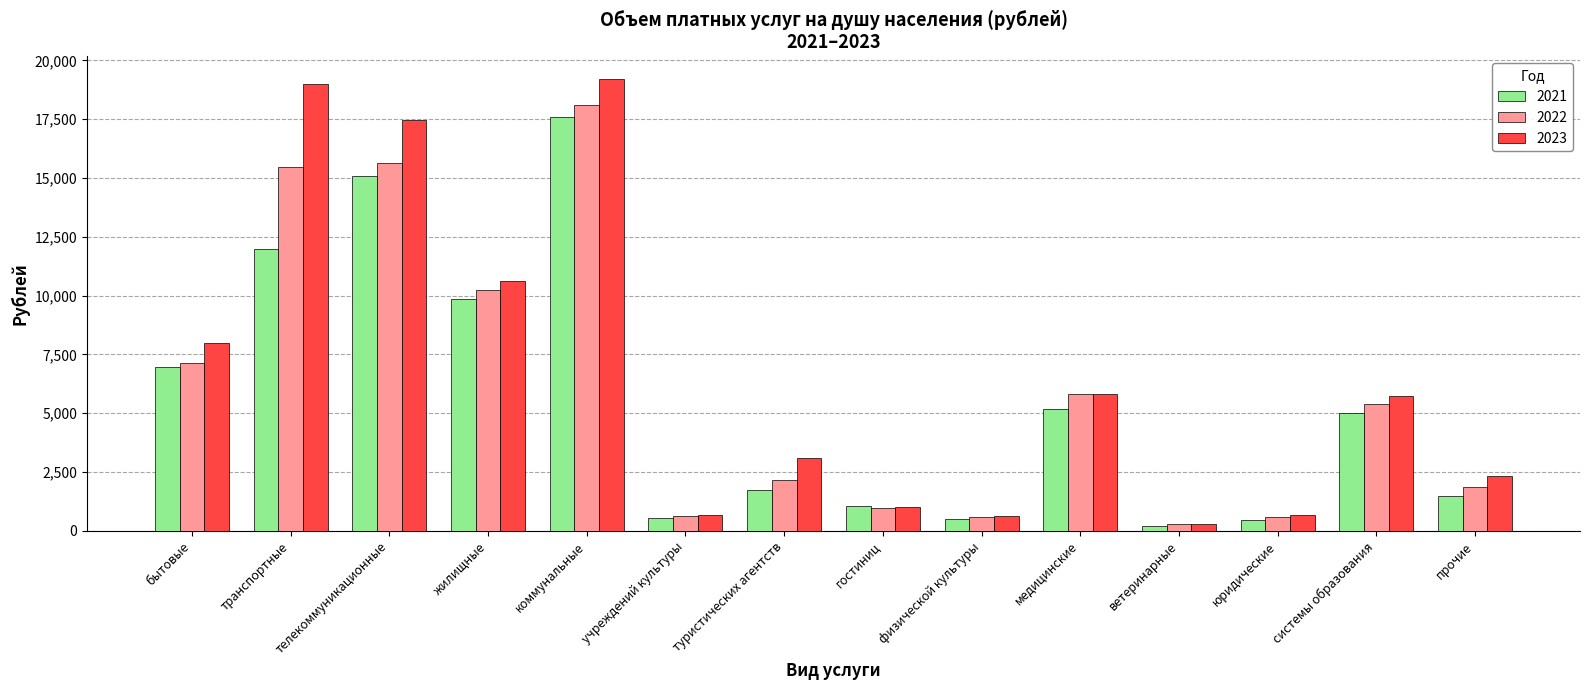

What is the label of the 1st bar from the right?

прочие